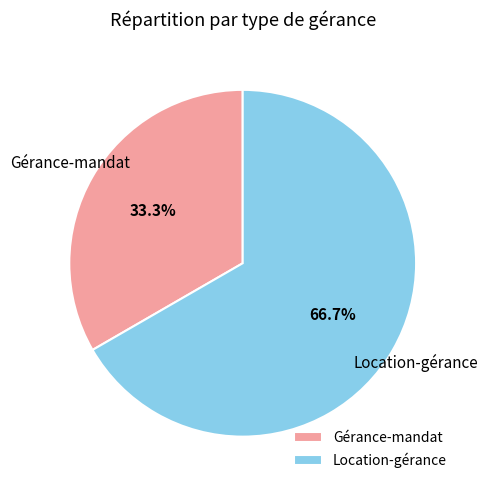

Is it true that Gérance-mandat is 33% of the pie?

True